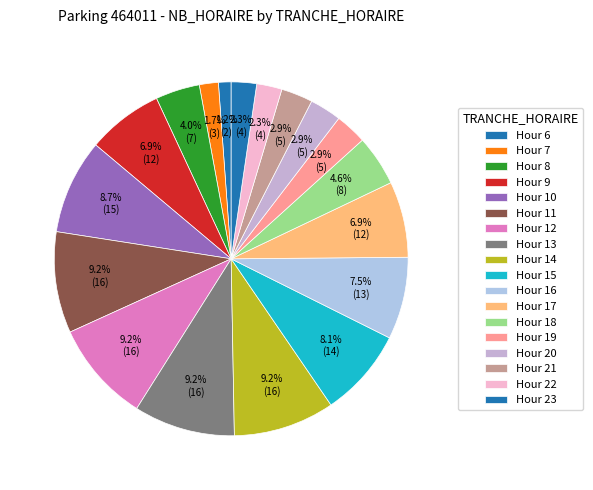

Which slice is the smallest?

Hour 6